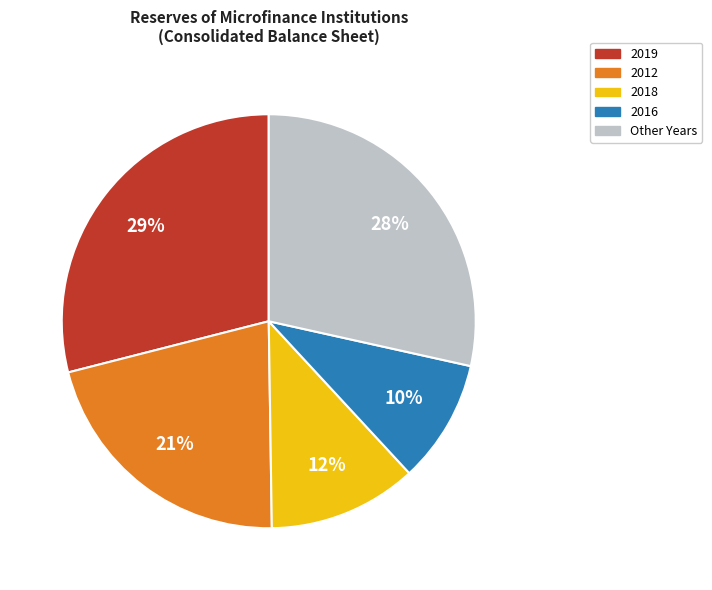

Does any single category account for the majority?

No